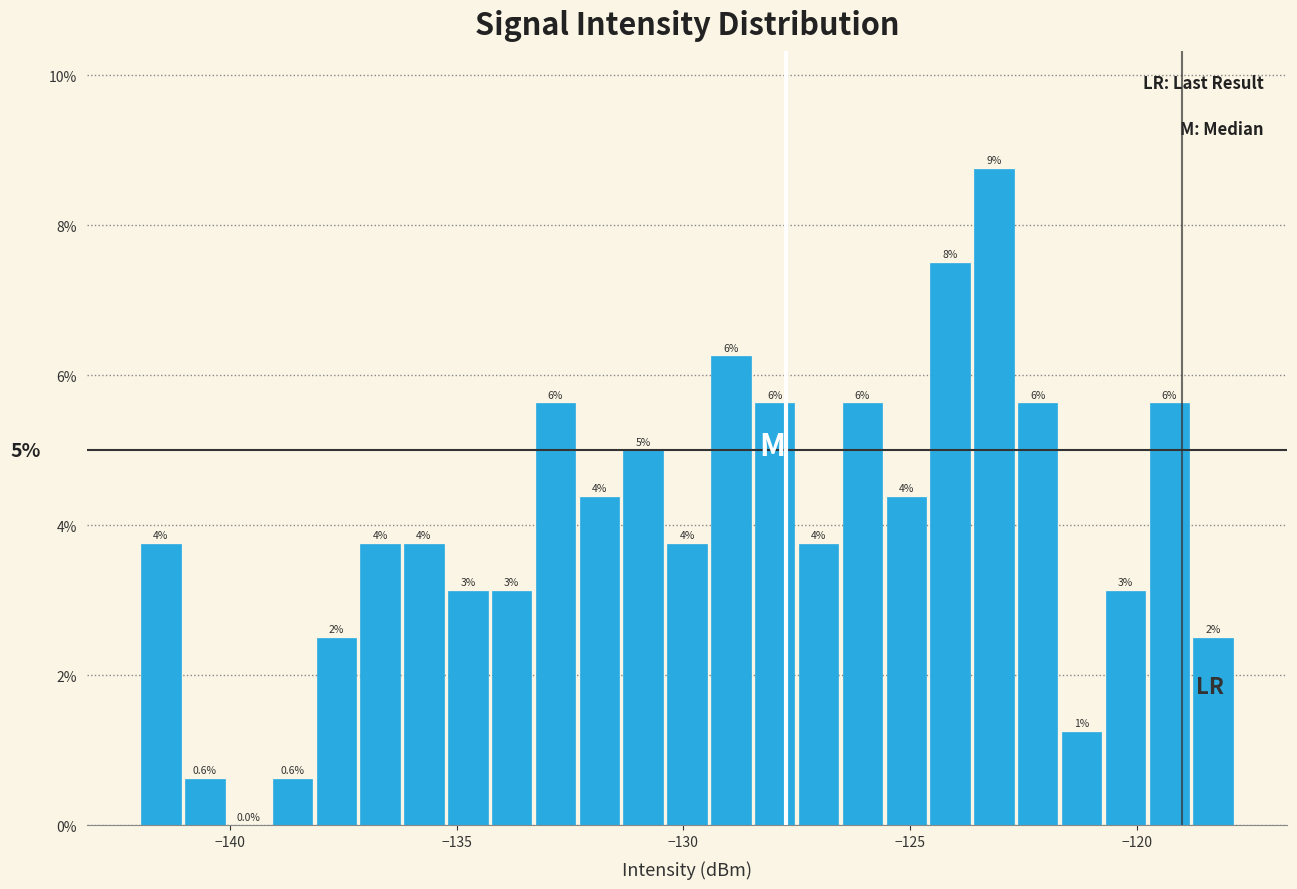

Read against the x-axis, roughly where is the centre of the tallest bar?

-123.0